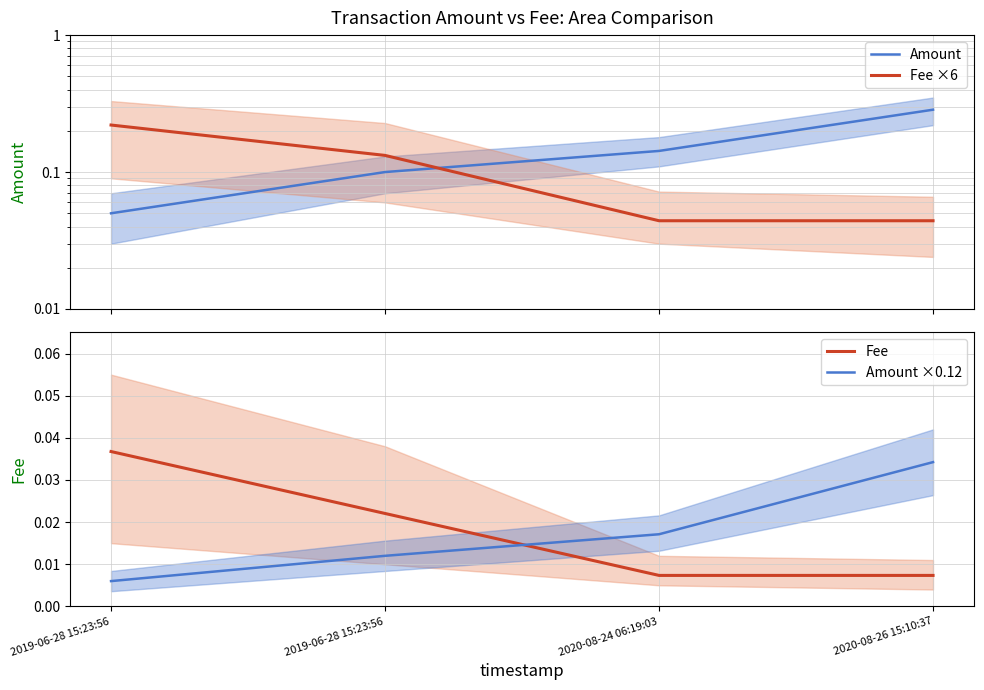

At which category is the sum across all series the highest?

2020-08-26 15:10:37